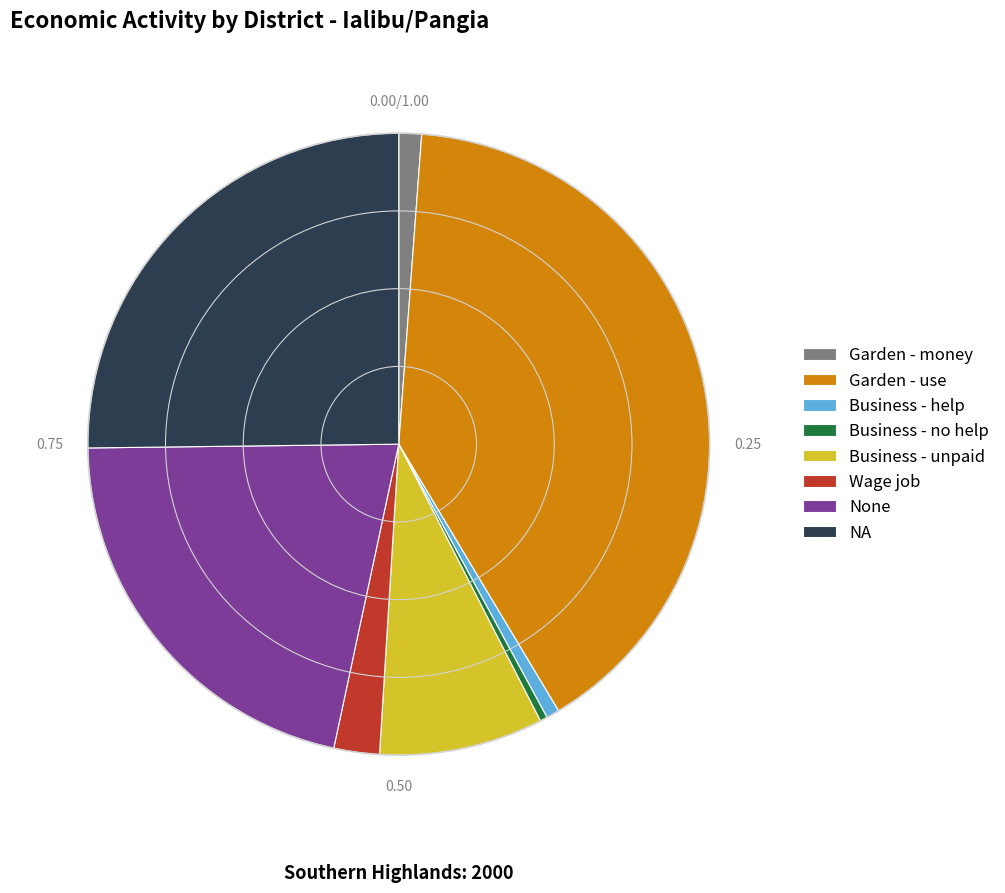

Which has a higher value, Garden - money or Business - unpaid?

Business - unpaid